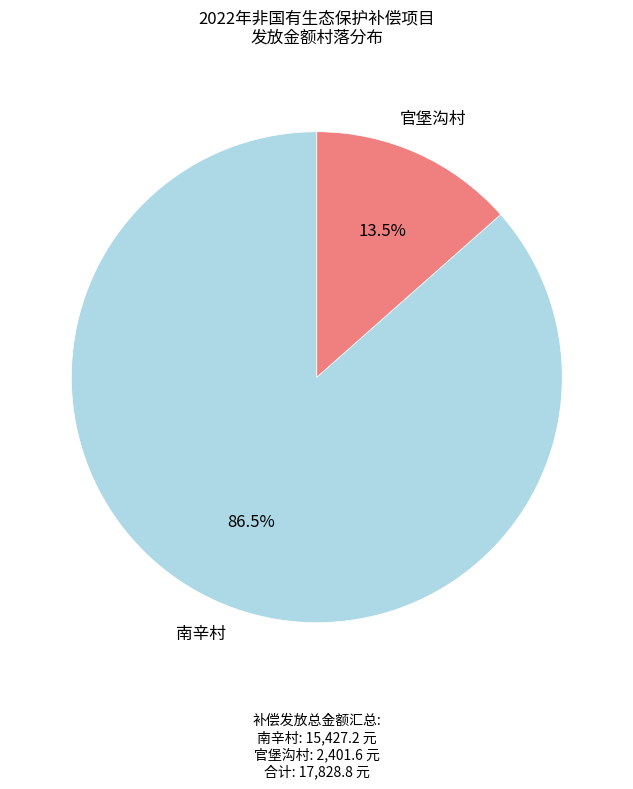

Is there a majority slice in this chart?

Yes